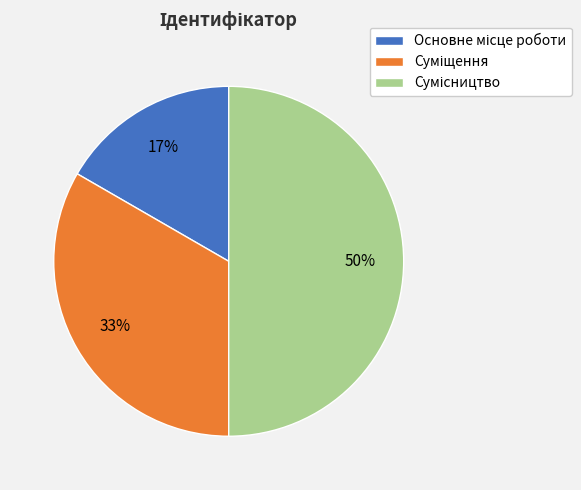

To the nearest percent, what is the difference between the largest and smallest slice percentages?

33%